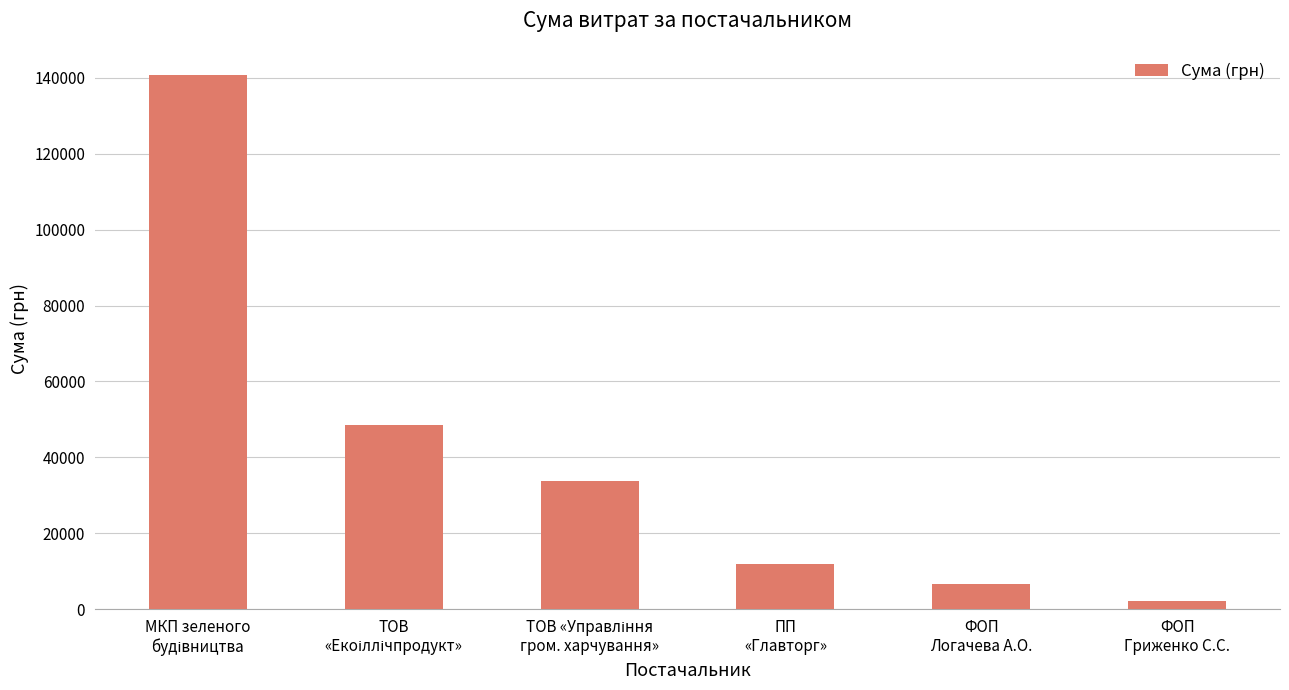

What is the difference between the maximum and minimum values?

138743.3